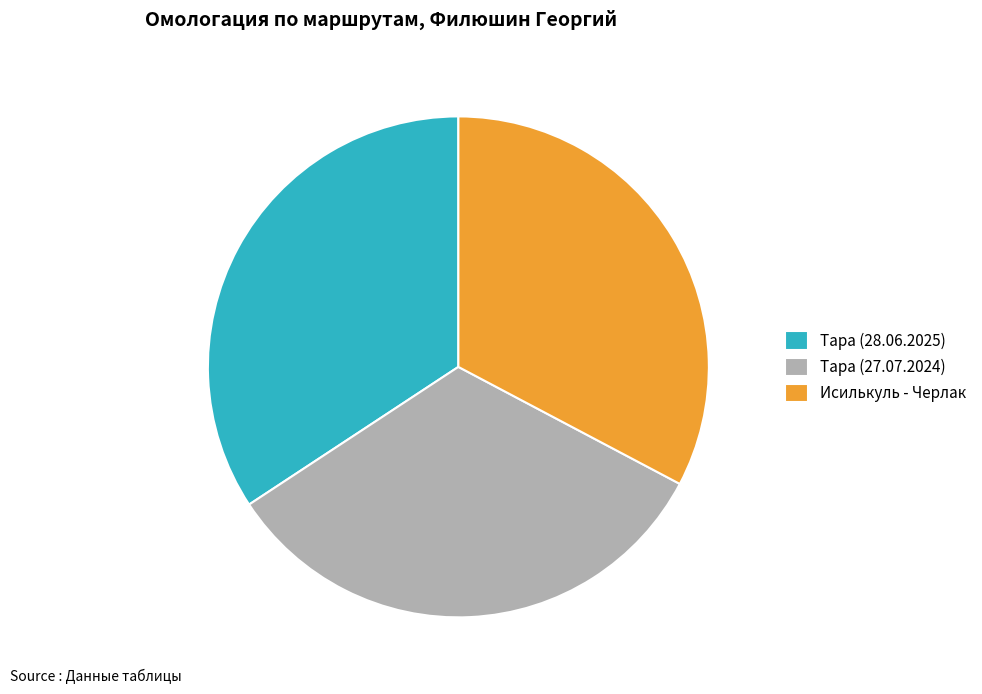

Is there any slice that represents more than half of the pie?

No